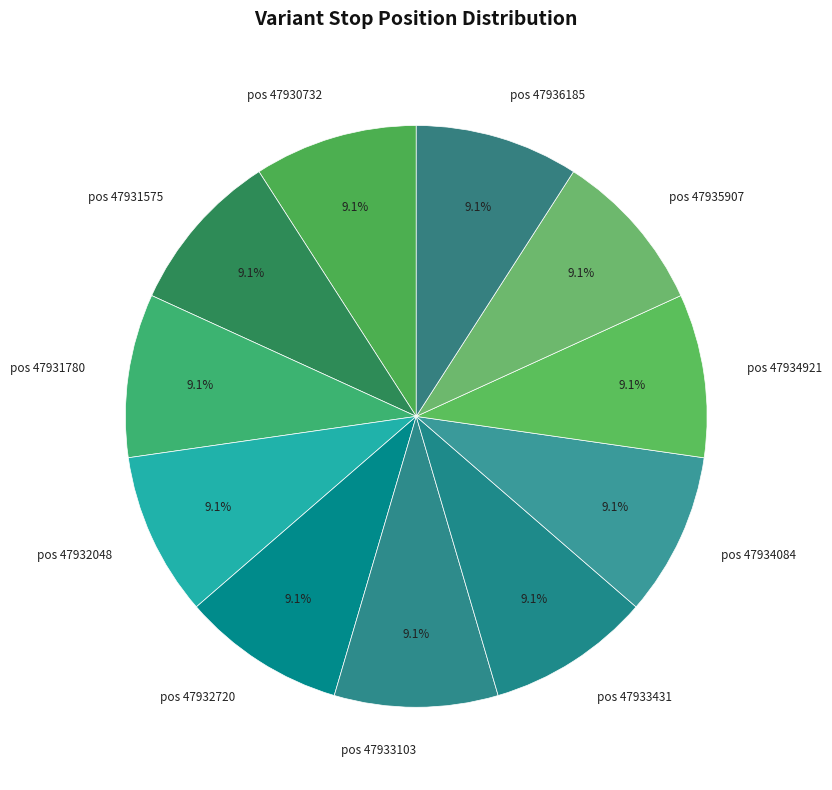

Is there a majority slice in this chart?

No